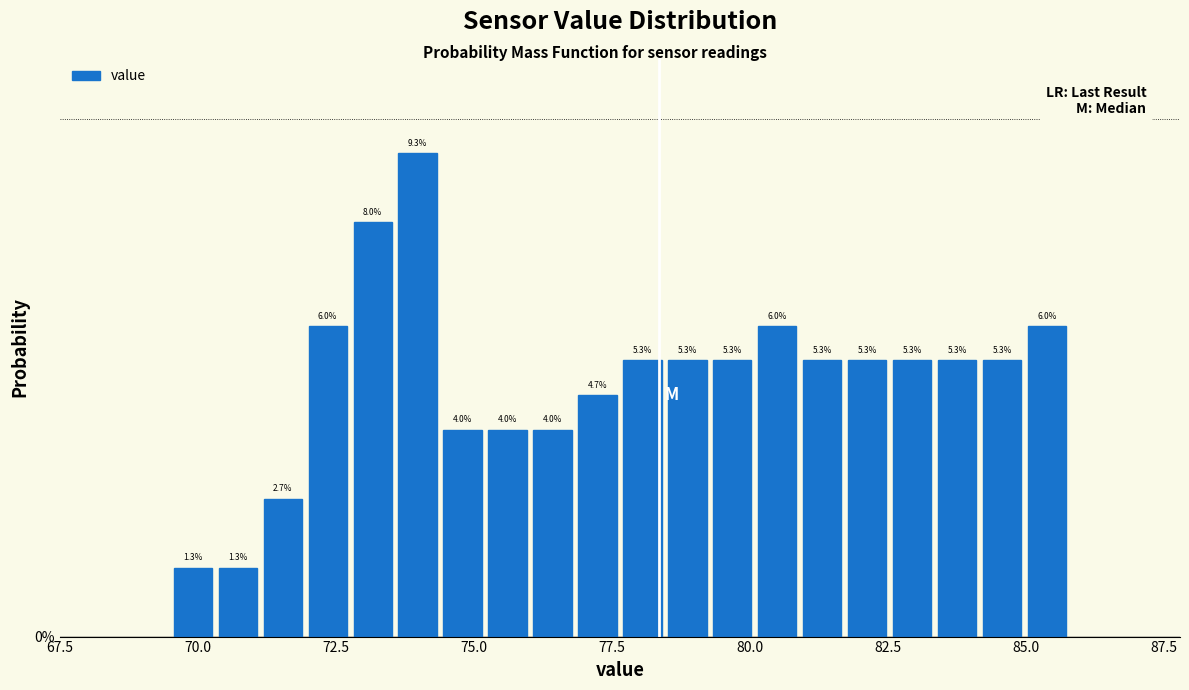

Around what value on the x-axis is the tallest bar? Give the approximate position of its centre, as read against the axis.

74.0